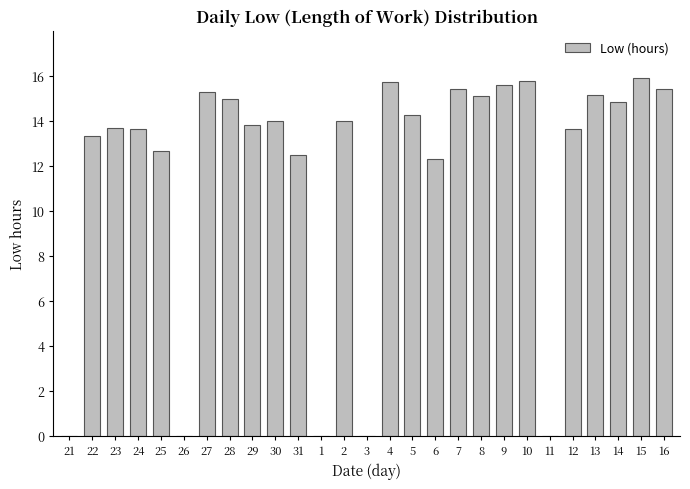

At which label does the data first exceed 13?

22